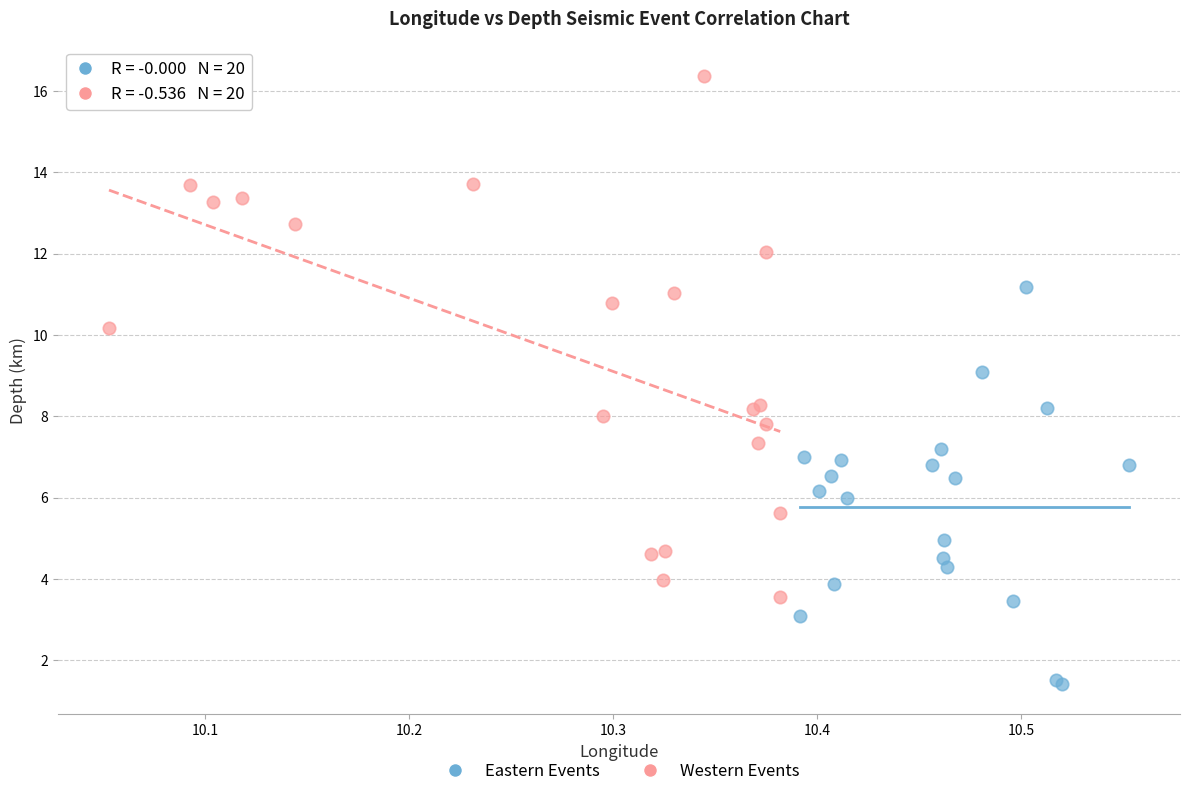

Which series contains the lowest Y value?

Eastern Events